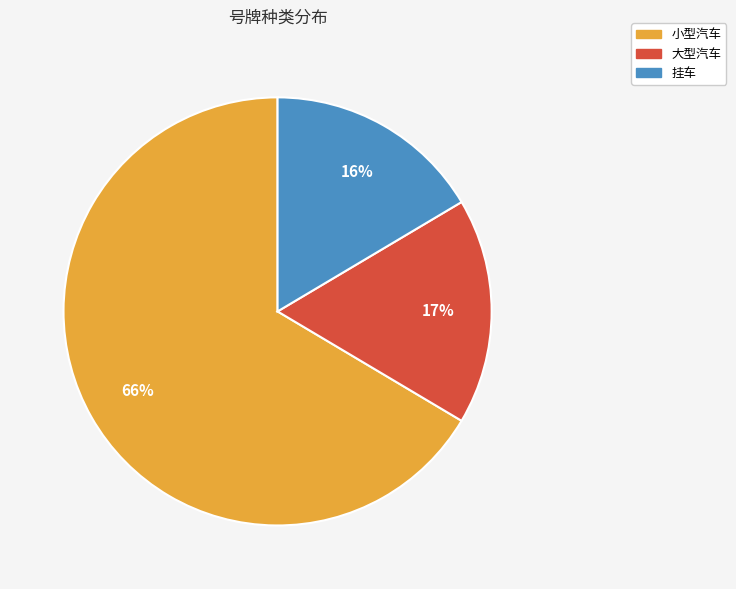

What is the ratio of the value at 小型汽车 to the value at 大型汽车?

3.9